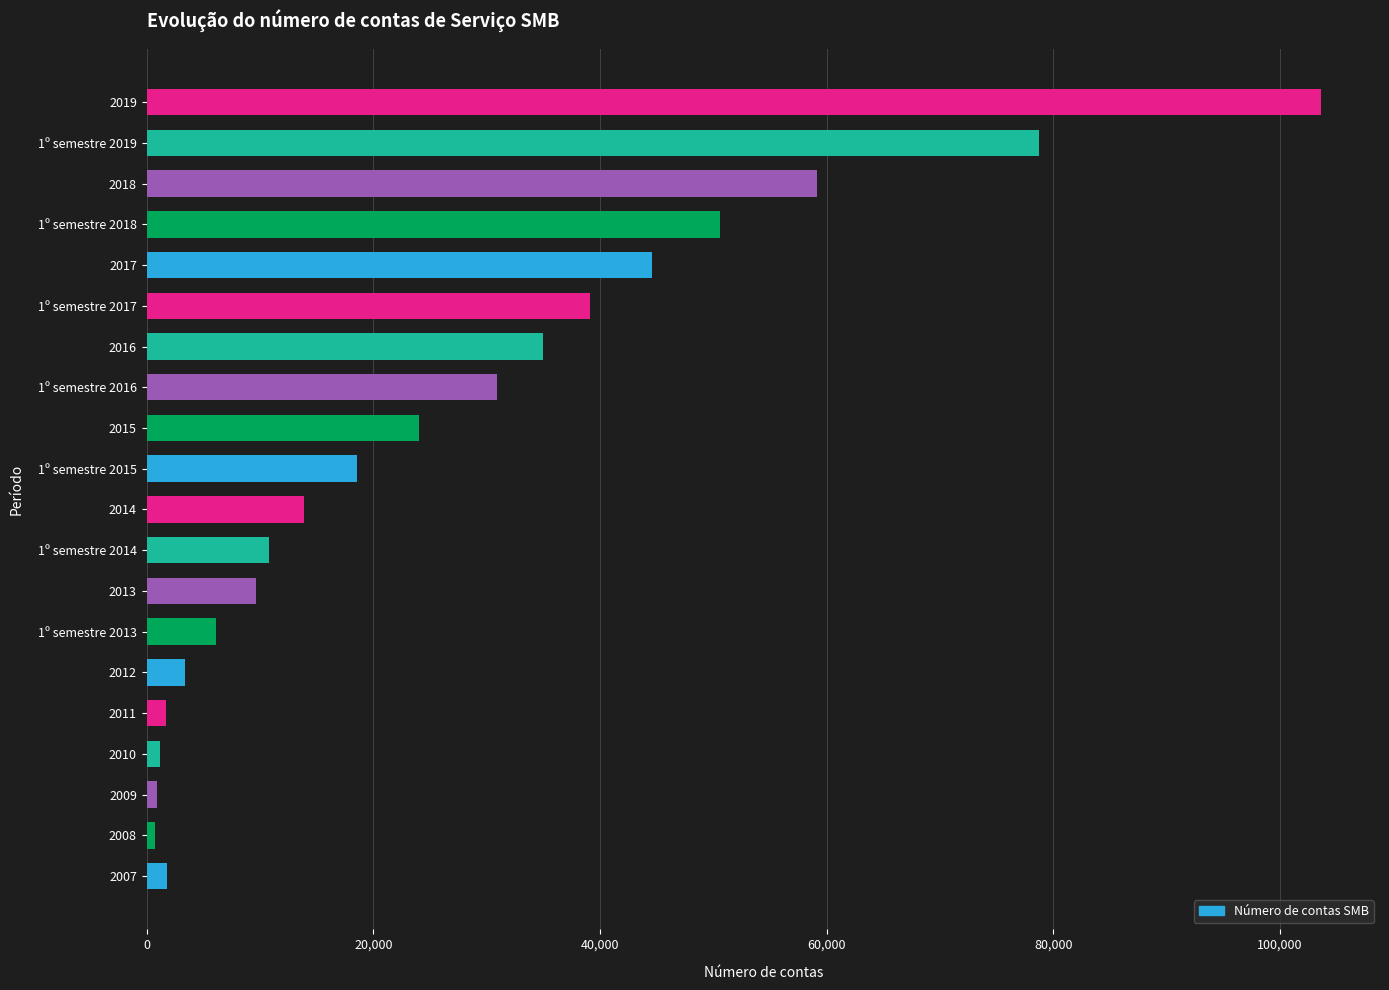

At which label is the value closest to 52195?

1º semestre 2018